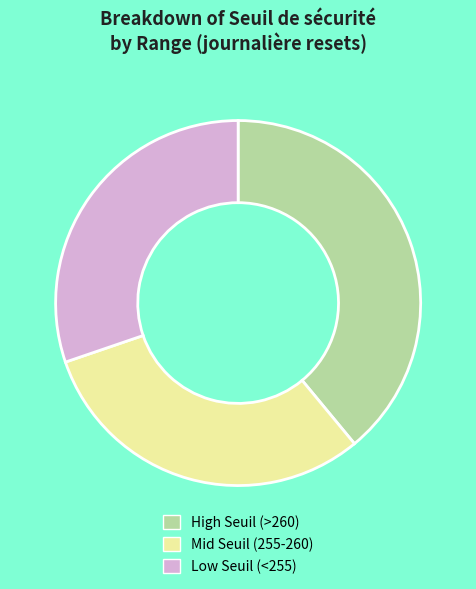

Which category has the biggest portion of the pie?

High Seuil (>260)